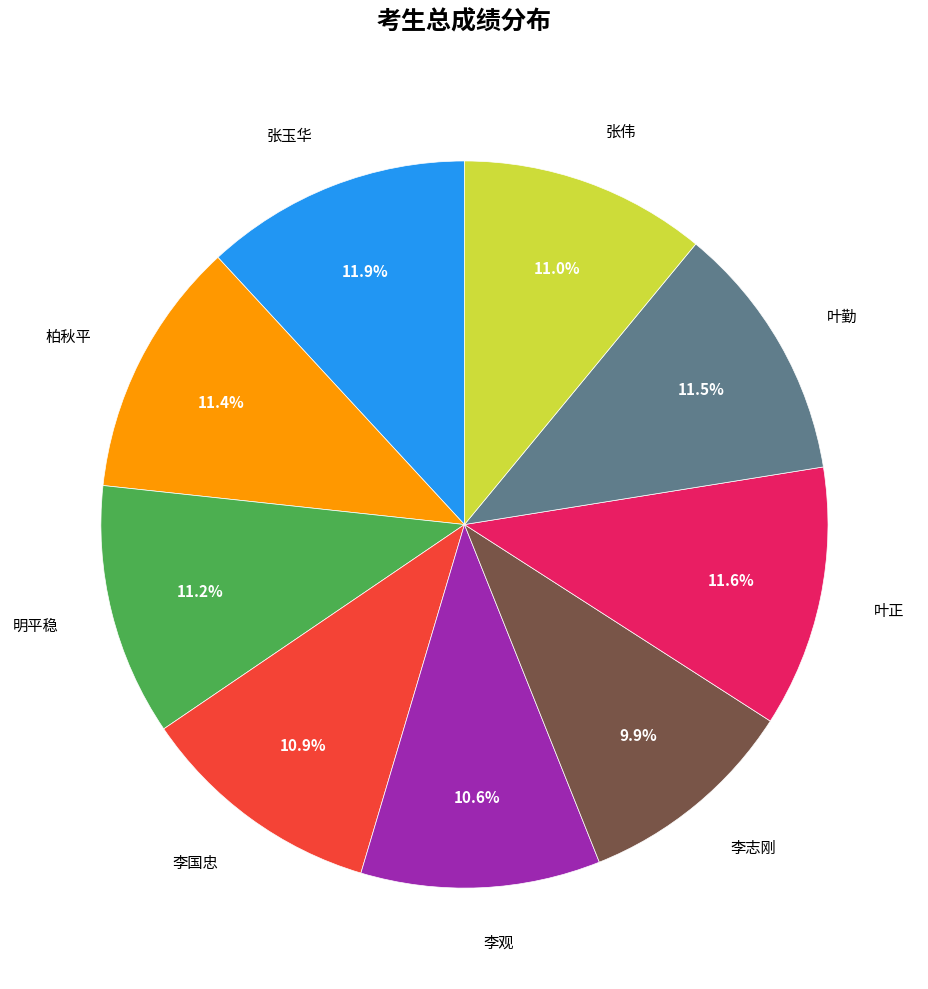

Does any single category account for the majority?

No